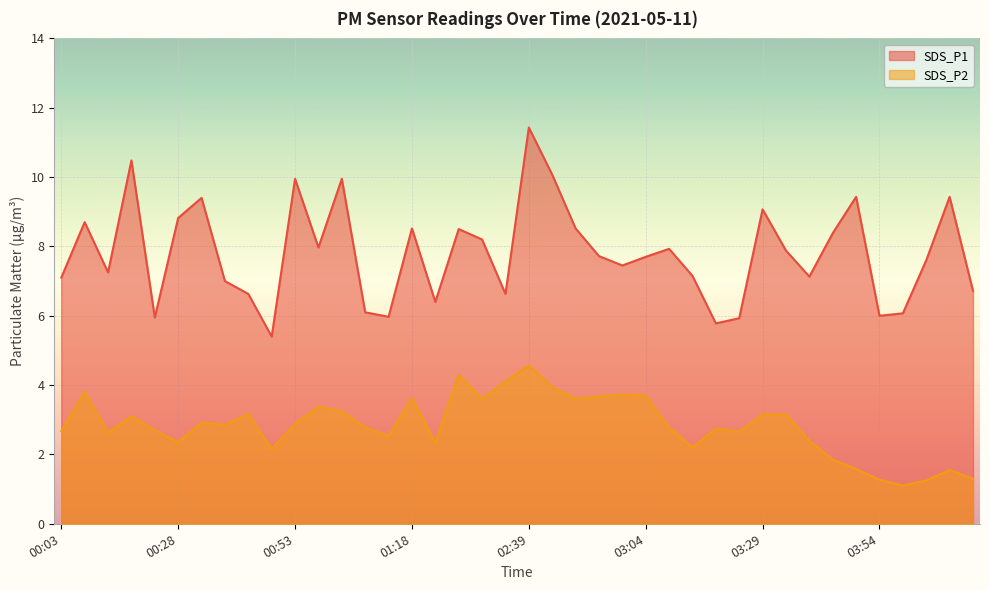

True or false: SDS_P1 and SDS_P2 cross at least once.

False